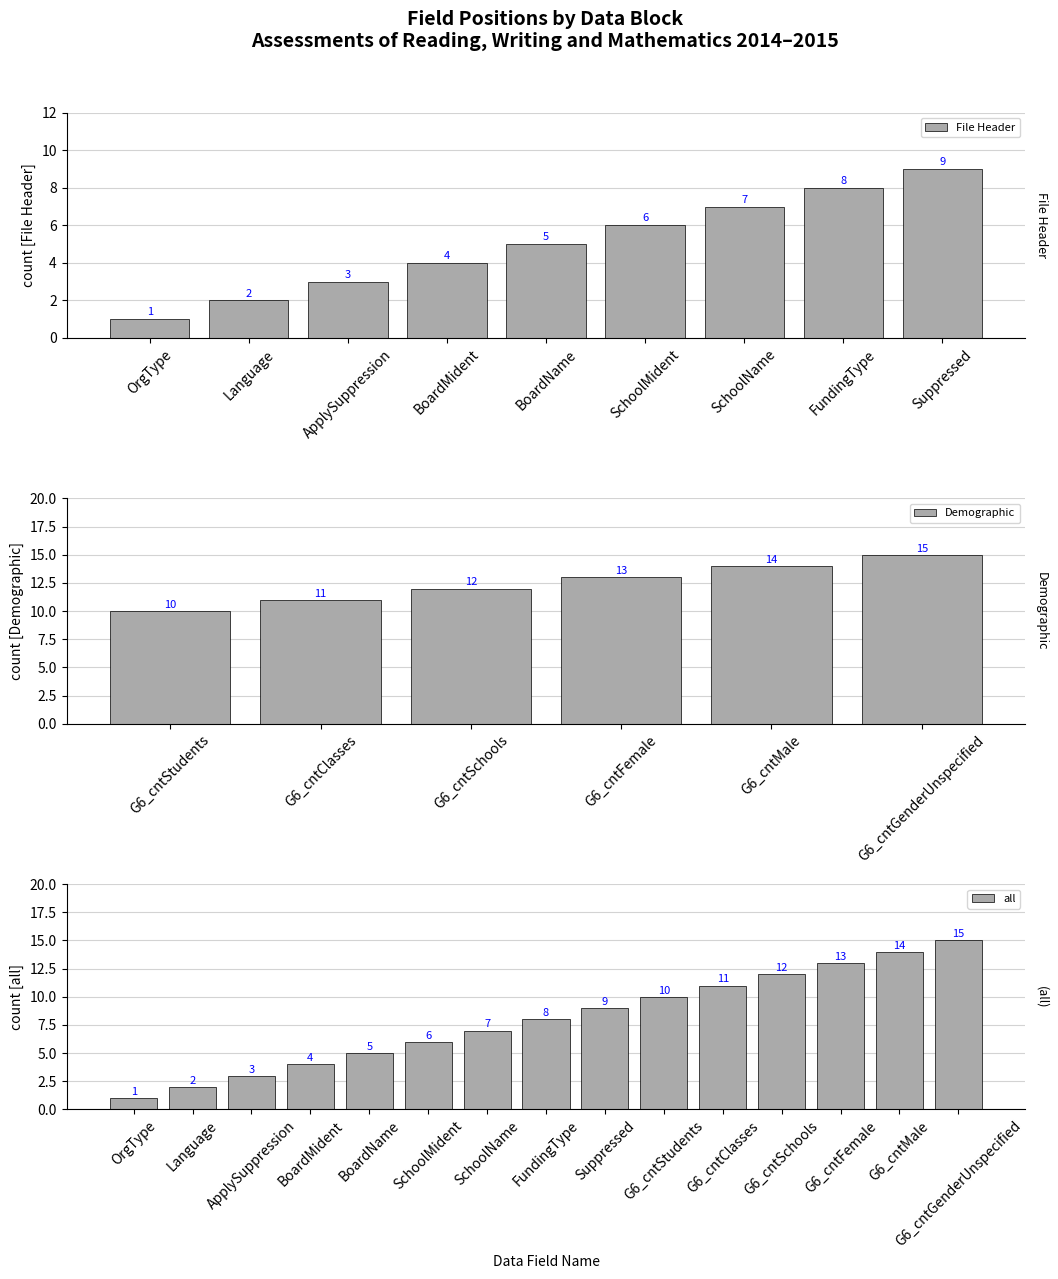

What is the label of the 14th bar from the left?

G6_cntMale